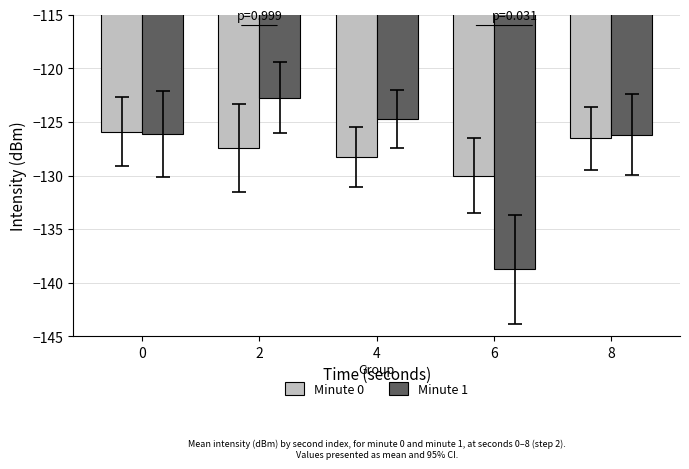

What is the difference between the highest and lowest values at 0?

0.2